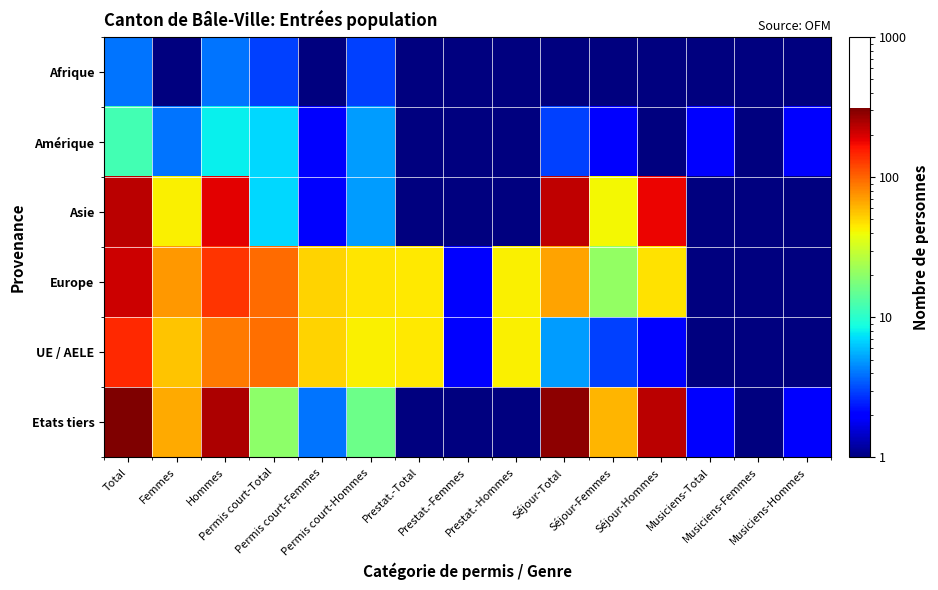

At Total, list the series in order from largest to smallest.

Etats tiers, Asie, Europe, UE / AELE, Amérique, Afrique